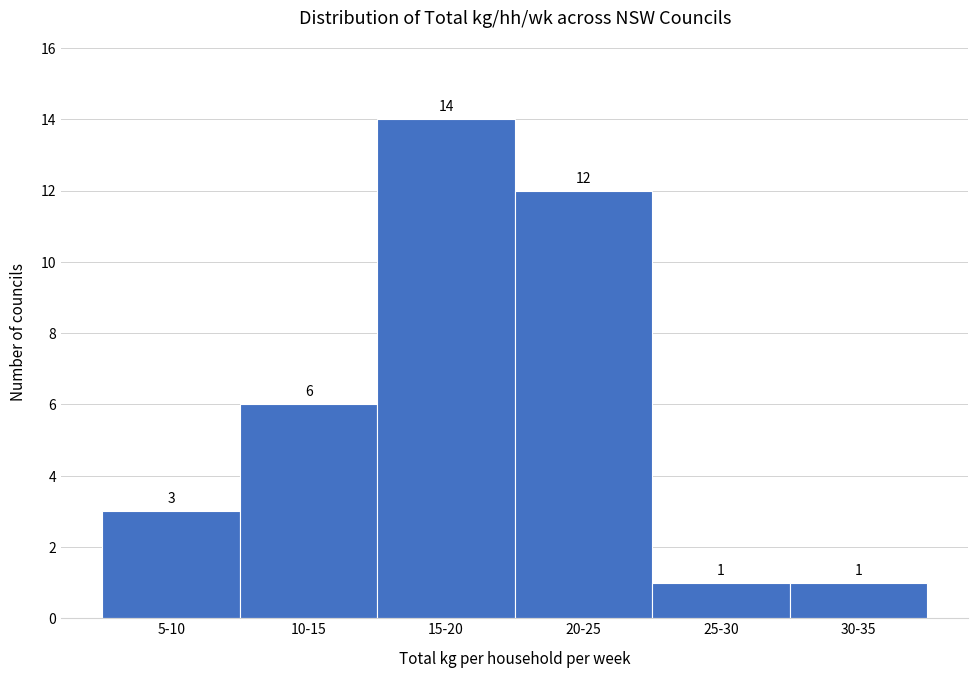

Reading left to right, transcribe all the data shown in this chart.

3	6	14	12	1	1